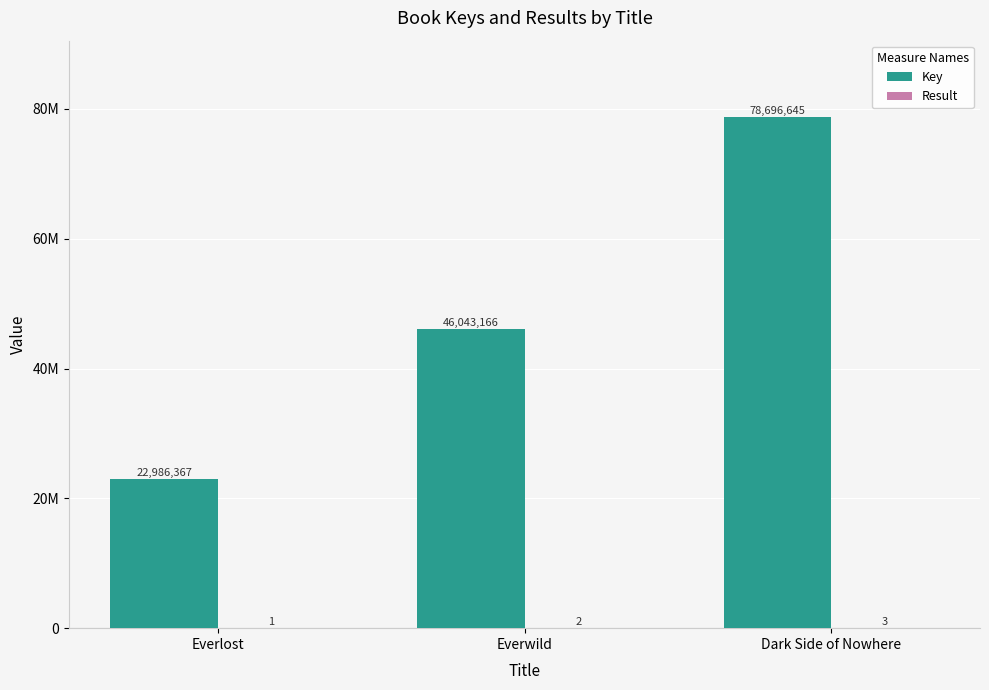

Are the bars grouped side by side (vs. stacked)?

Yes